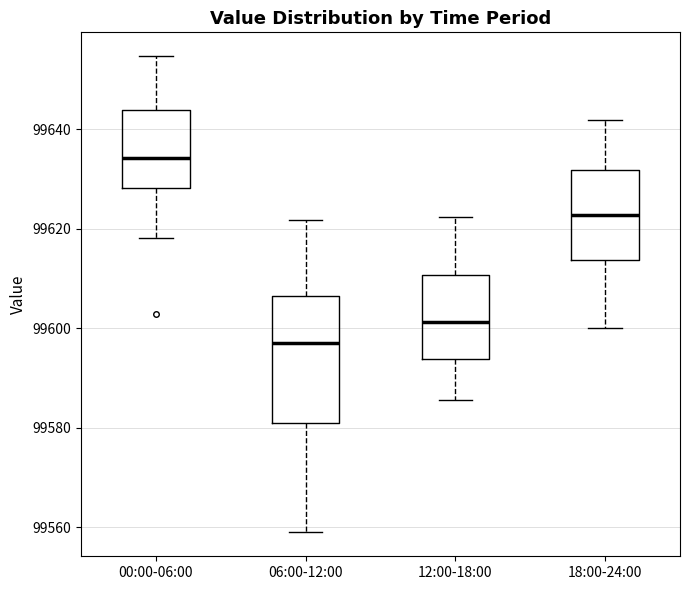

Reading left to right, transcribe this box plot: for each box, give where its median line is, the range the box spans, and where its two whiskers end, as read against the y-axis. The values are not printed on the chart, so give them approximately, as read against the axis.

00:00-06:00: median 99634, box 99628 to 99644, whiskers 99618 to 99654
06:00-12:00: median 99598, box 99580 to 99606, whiskers 99558 to 99622
12:00-18:00: median 99602, box 99594 to 99610, whiskers 99586 to 99622
18:00-24:00: median 99622, box 99614 to 99632, whiskers 99600 to 99642